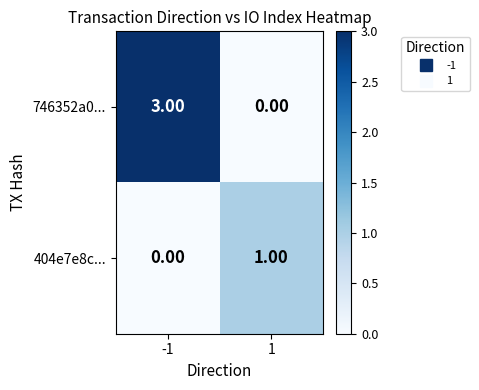

Rank the categories by 404e7e8c... value from lowest to highest.

-1, 1